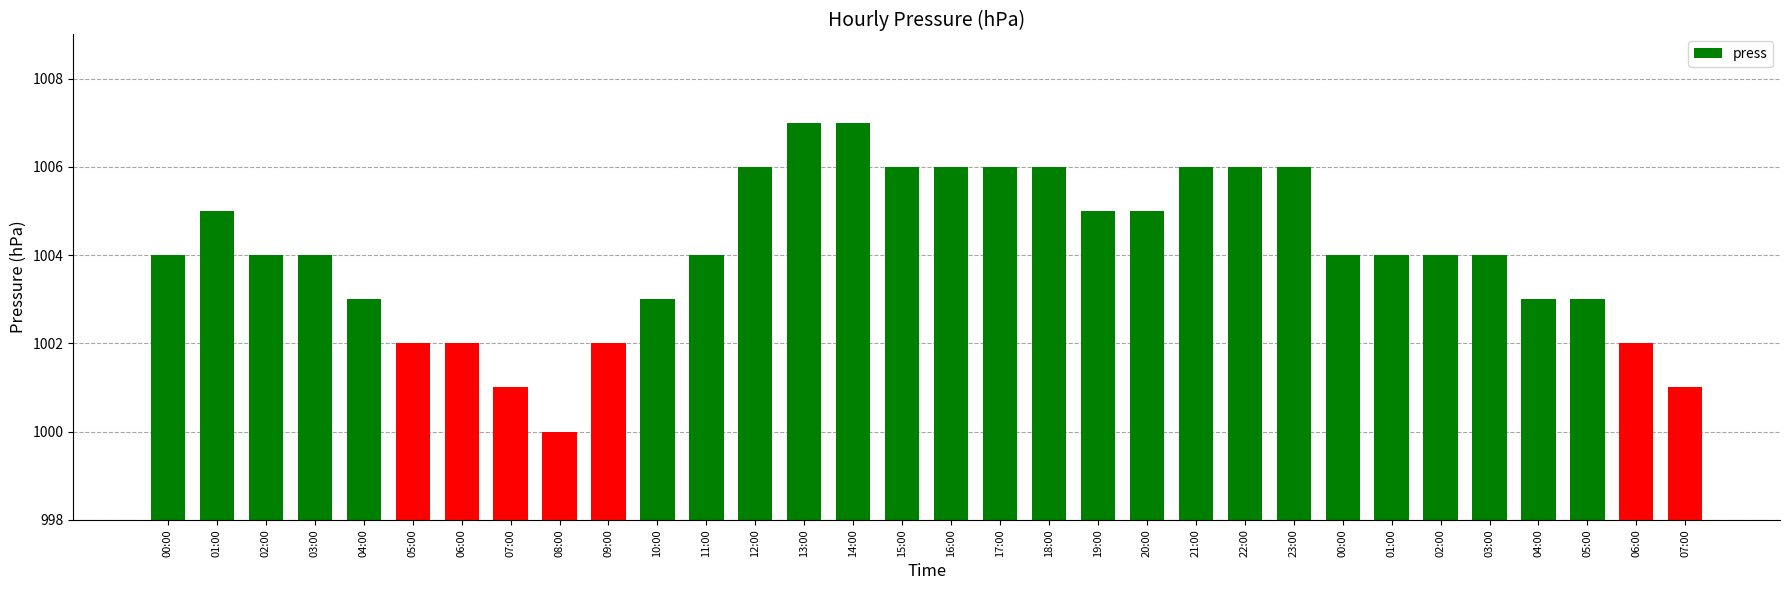

The chart shows a value of 1004 at 02:00. True or false?

True